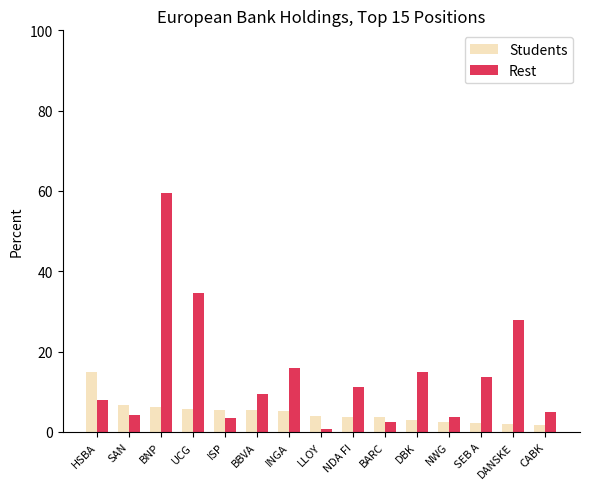

Is the value of Rest at INGA greater than the value of Students at CABK?

Yes